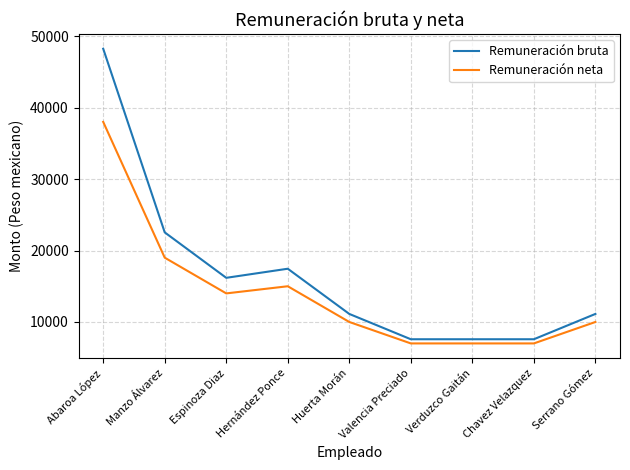

What is the lowest value of the Remuneración bruta series?

7584